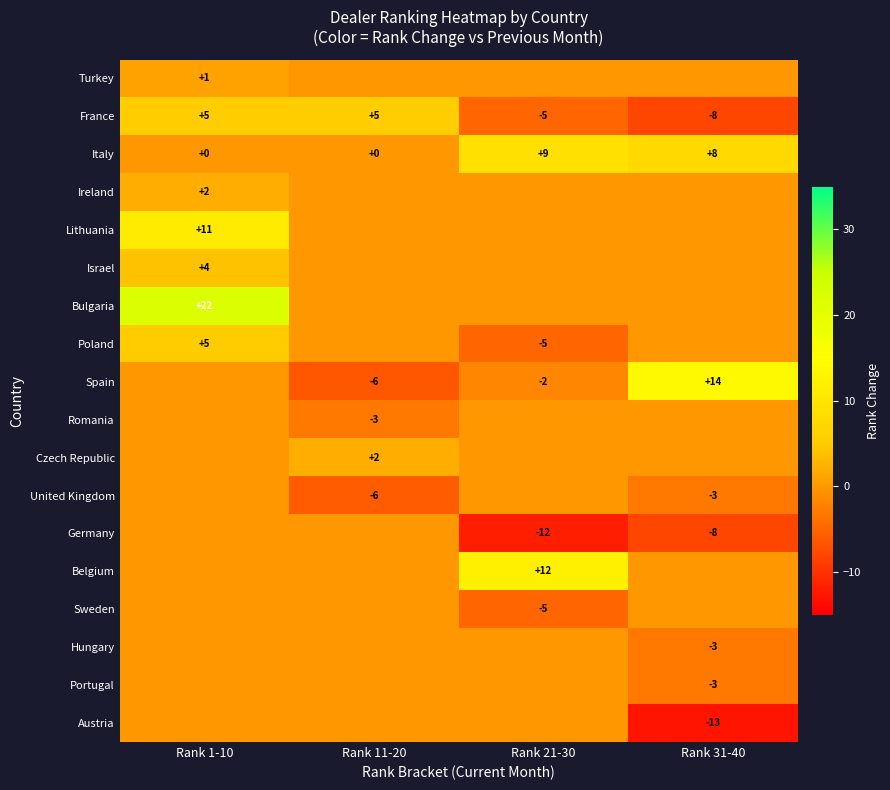

True or false: Portugal has a value of -4 at Rank 31-40.

False